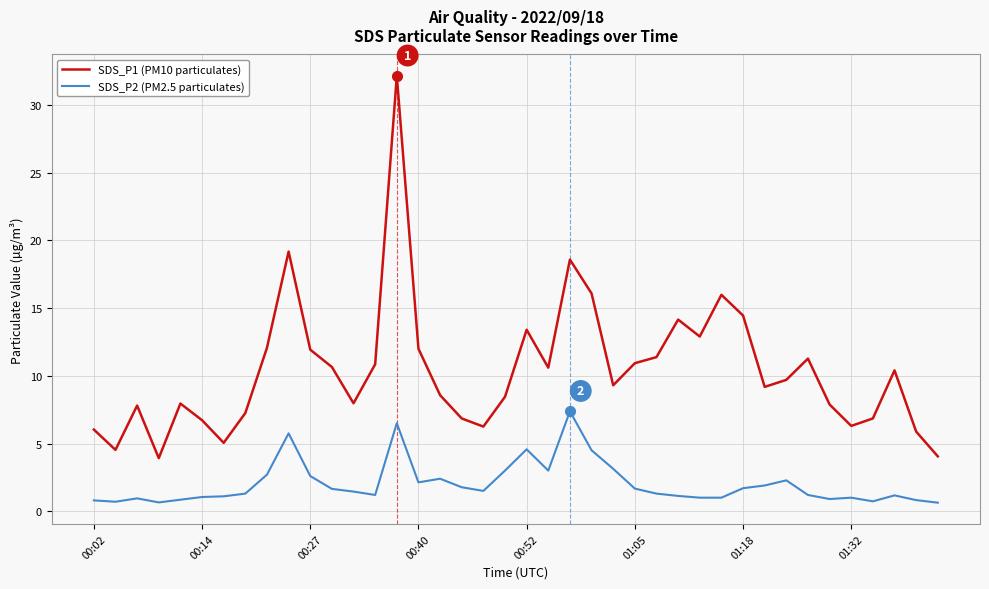

Which series has the widest spread of values?

SDS_P1 (PM10 particulates)